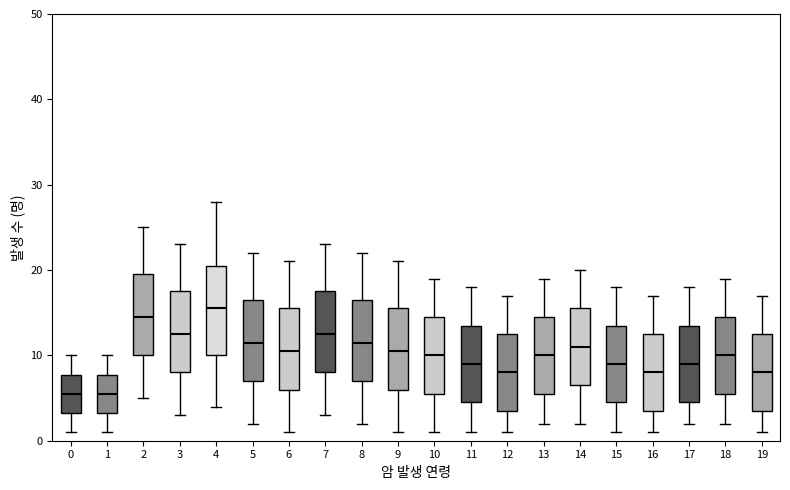

Reading left to right, read every box against the y-axis: the position of its median line, the range the box covers, and the ends of its whiskers. The values are not printed on the chart, so give them approximately, as read against the axis.

0: median 6, box 3 to 8, whiskers 1 to 10
1: median 6, box 3 to 8, whiskers 1 to 10
2: median 15, box 10 to 20, whiskers 5 to 25
3: median 13, box 8 to 18, whiskers 3 to 23
4: median 16, box 10 to 21, whiskers 4 to 28
5: median 12, box 7 to 17, whiskers 2 to 22
6: median 11, box 6 to 16, whiskers 1 to 21
7: median 13, box 8 to 18, whiskers 3 to 23
8: median 12, box 7 to 17, whiskers 2 to 22
9: median 11, box 6 to 16, whiskers 1 to 21
10: median 10, box 6 to 15, whiskers 1 to 19
11: median 9, box 5 to 14, whiskers 1 to 18
12: median 8, box 4 to 13, whiskers 1 to 17
13: median 10, box 6 to 15, whiskers 2 to 19
14: median 11, box 7 to 16, whiskers 2 to 20
15: median 9, box 5 to 14, whiskers 1 to 18
16: median 8, box 4 to 13, whiskers 1 to 17
17: median 9, box 5 to 14, whiskers 2 to 18
18: median 10, box 6 to 15, whiskers 2 to 19
19: median 8, box 4 to 13, whiskers 1 to 17